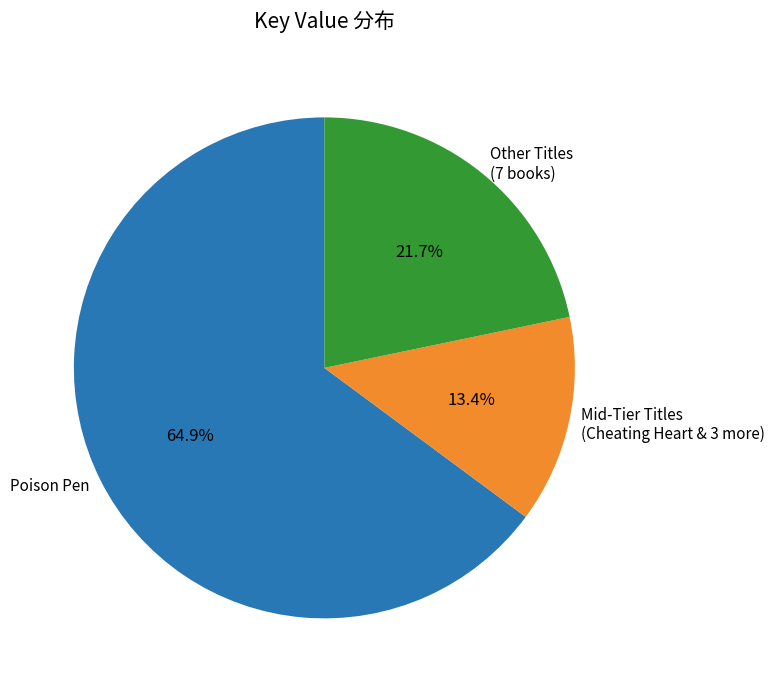

Combined, do Mid-Tier Titles and Other Titles account for over 50%?

No